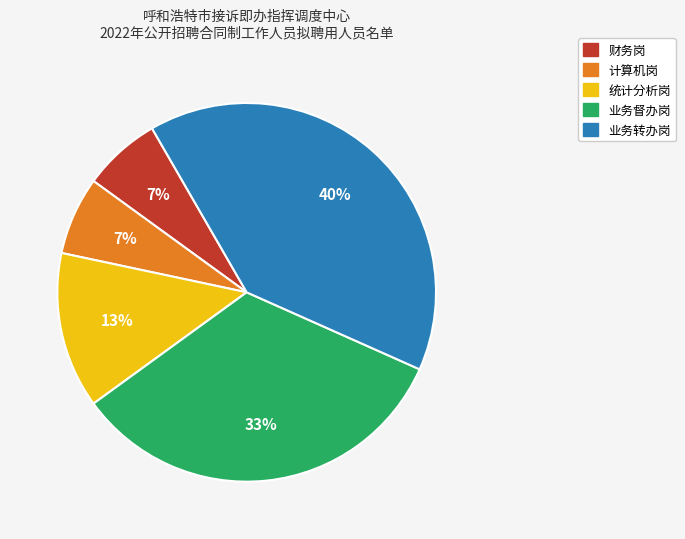

Is 业务督办岗 the majority of the pie?

No